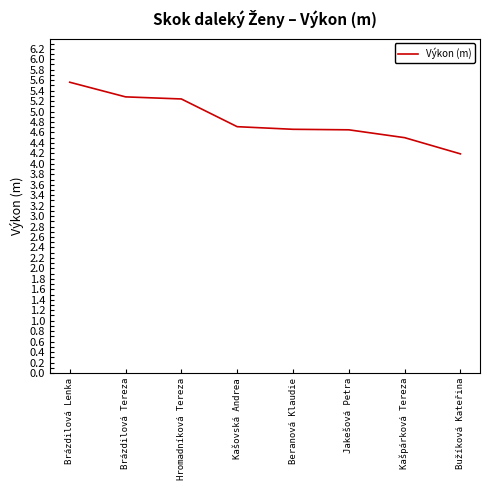

Count the values in the range 4 to 5.

5